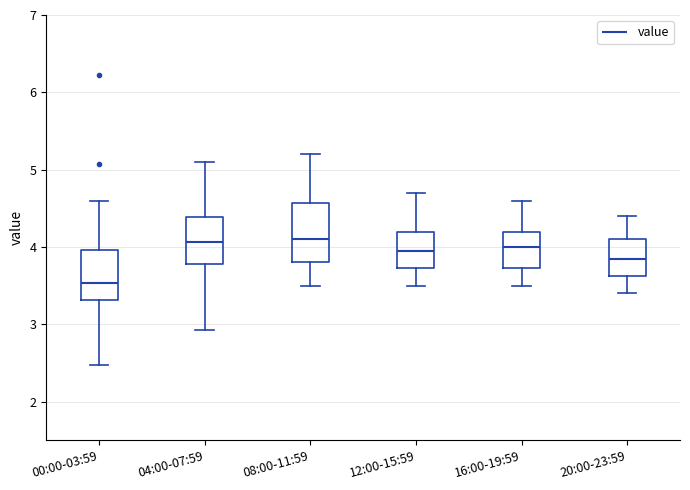

Which box is the tallest, from its lower edge to its upper edge?

08:00-11:59